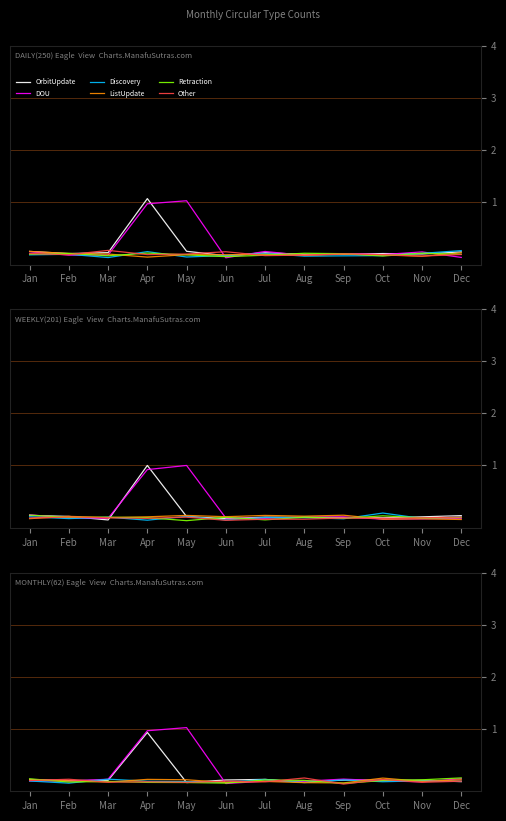

Reading left to right, transcribe all the data shown in this chart.

OrbitUpdate: 0.0	0.0	0.0	0.9	-0.0	0.0	0.0	-0.0	0.0	0.0	0.0	-0.0
DOU: -0.0	-0.0	0.0	1.0	1.0	-0.1	-0.0	-0.0	0.0	-0.0	-0.0	0.0
Discovery: -0.0	-0.0	0.0	-0.0	-0.0	-0.0	0.0	-0.0	0.0	-0.0	0.0	-0.0
ListUpdate: 0.0	0.0	-0.0	0.0	0.0	-0.0	-0.0	-0.0	-0.0	0.1	-0.0	0.0
Retraction: 0.0	-0.0	-0.0	-0.0	-0.0	-0.0	0.0	0.0	-0.0	0.0	0.0	0.1
Other: 0.0	0.0	-0.0	-0.0	-0.0	-0.0	-0.0	0.1	-0.1	0.0	-0.0	-0.0